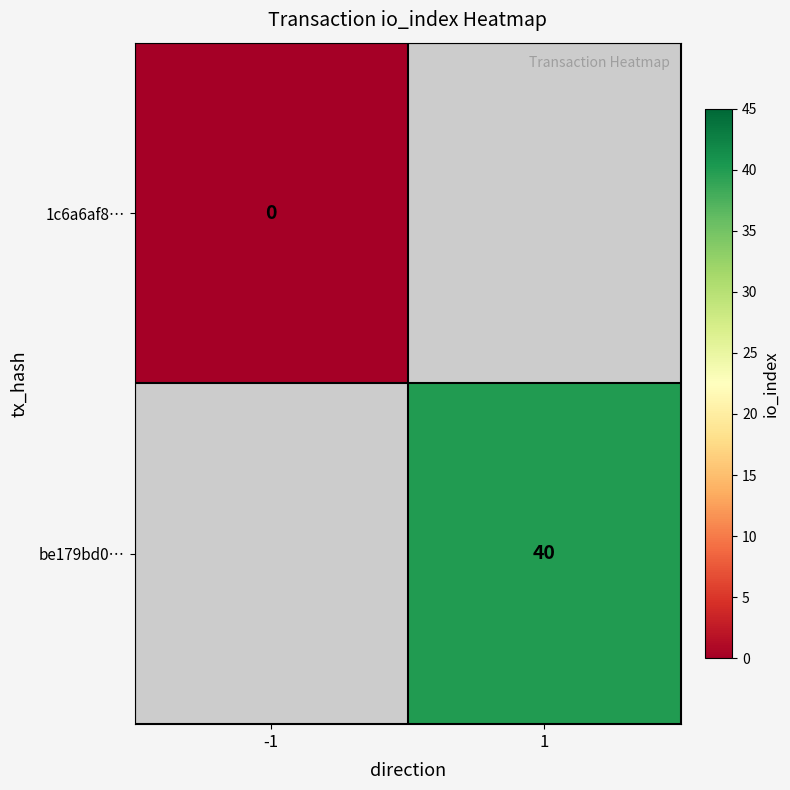

The value of be179bd0… at 1 is 59. True or false?

False